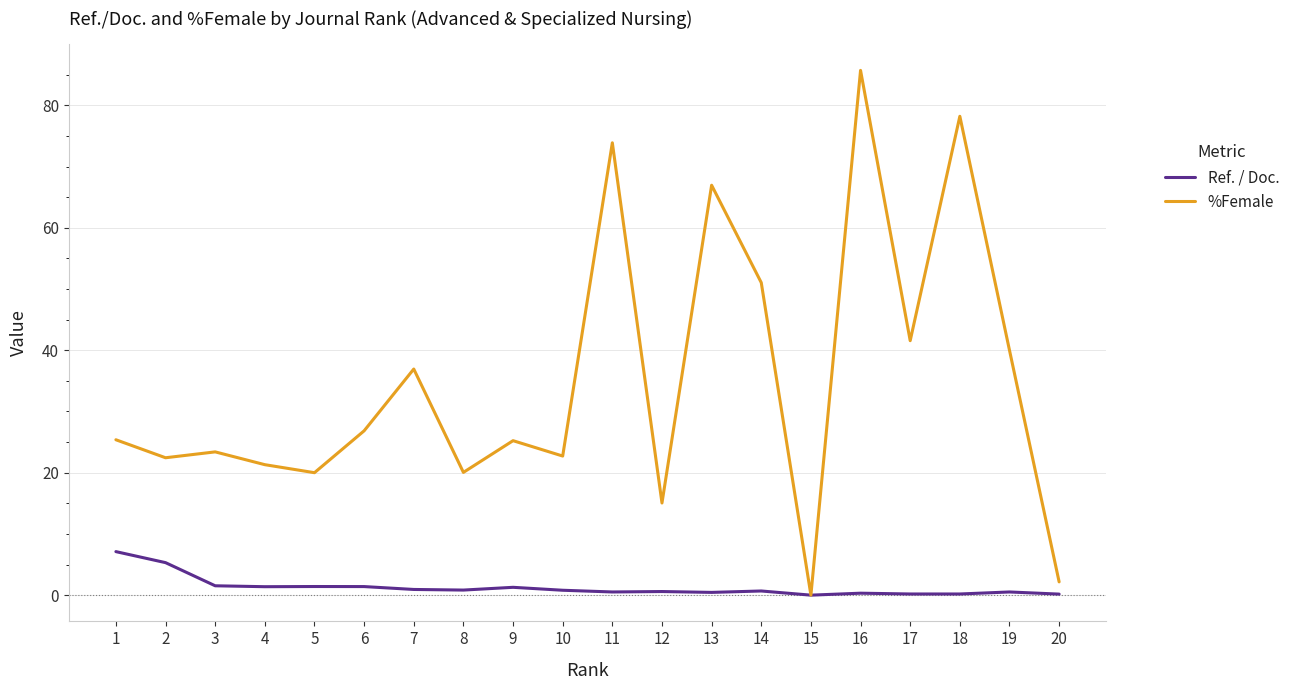

Which series has the widest spread of values?

%Female